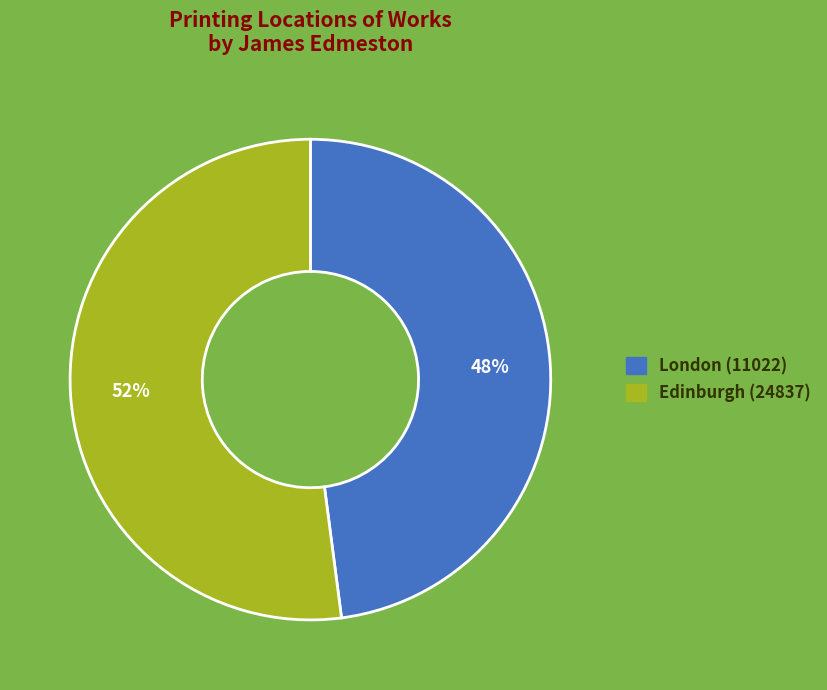

Which has a higher value, Edinburgh (24837) or London (11022)?

Edinburgh (24837)